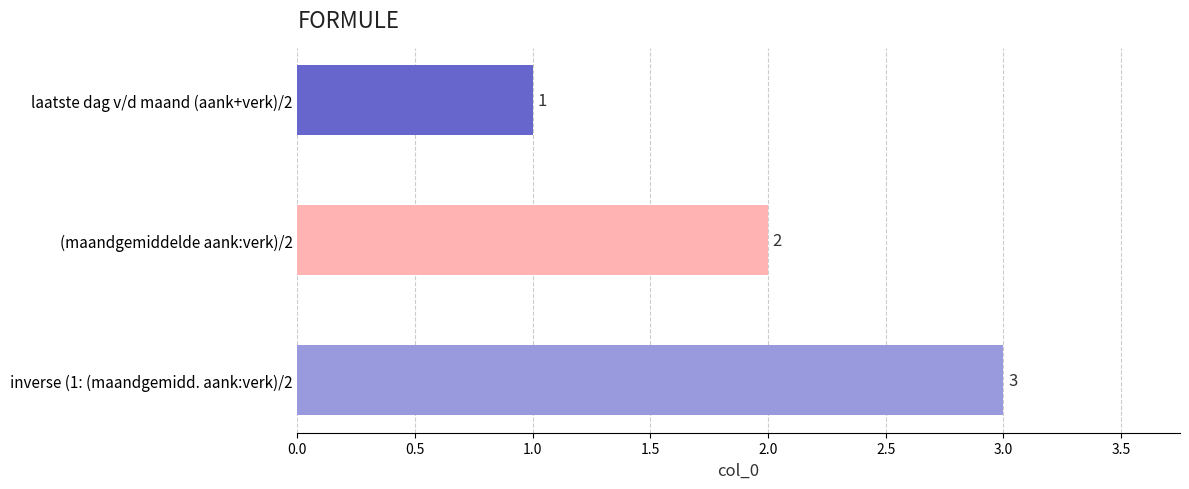

Count the number of categories in the chart.

3